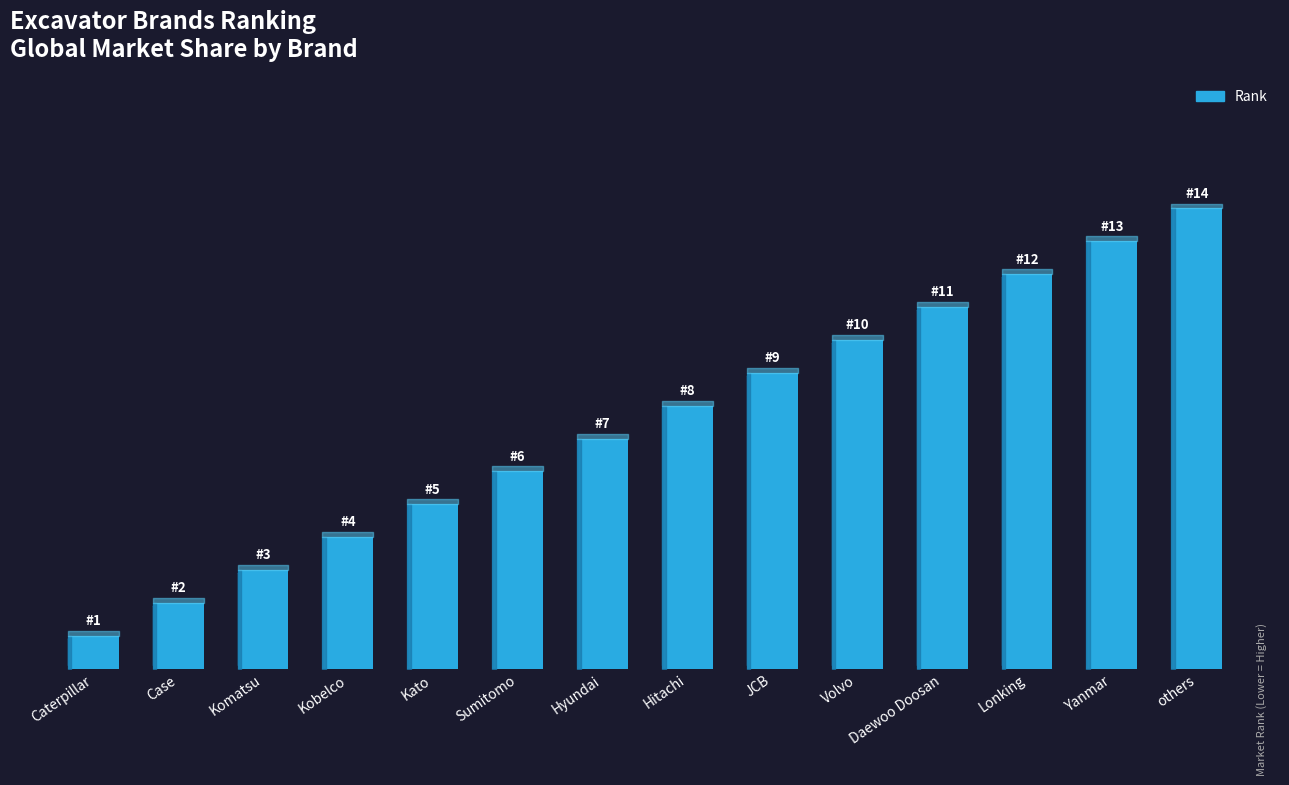

At which category does the chart reach its minimum across all series?

Caterpillar